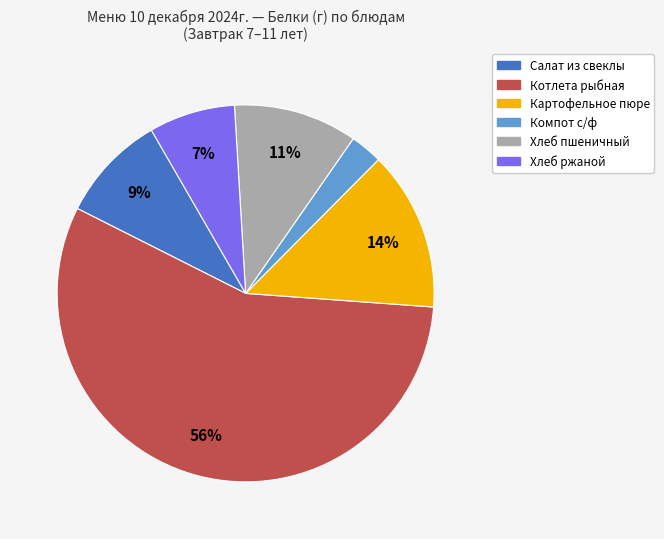

How many slices are in this pie chart?

6